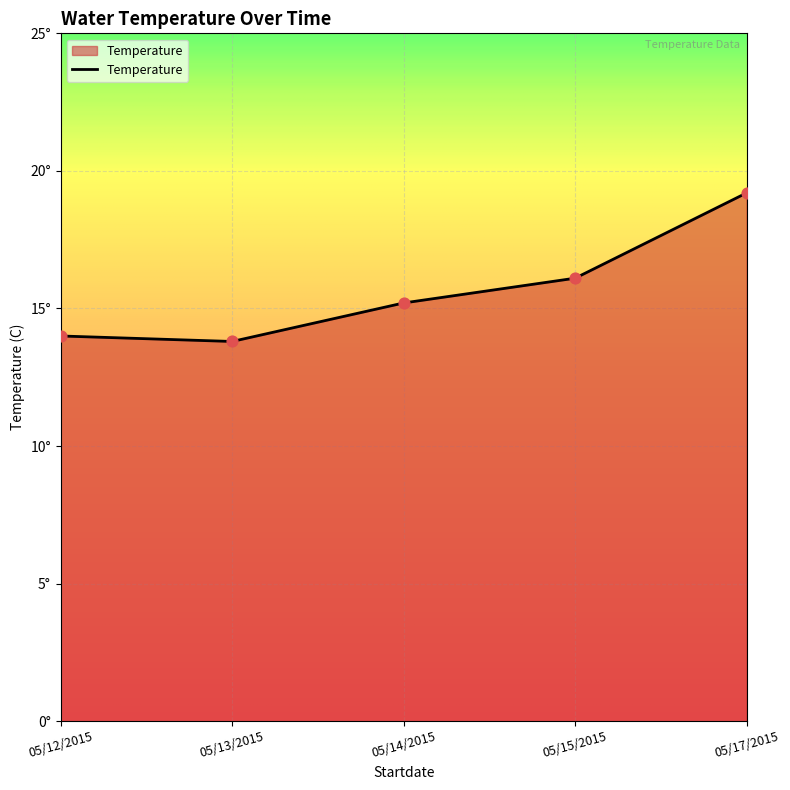

Which has a higher value, 05/14/2015 or 05/12/2015?

05/14/2015